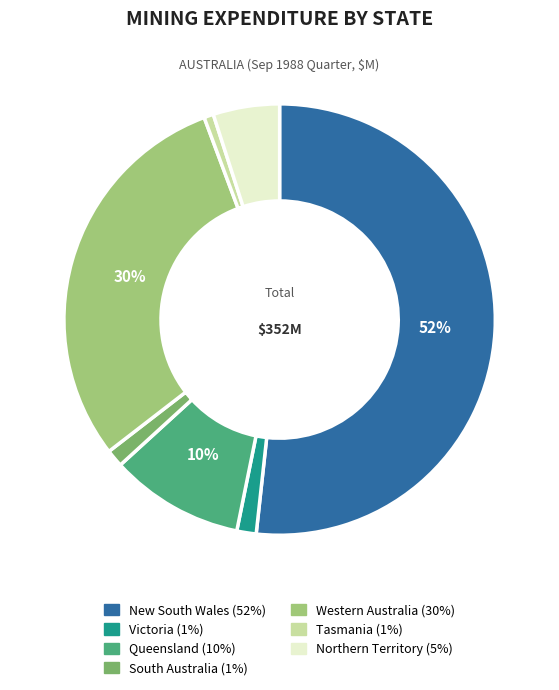

How many slices are in this pie chart?

7